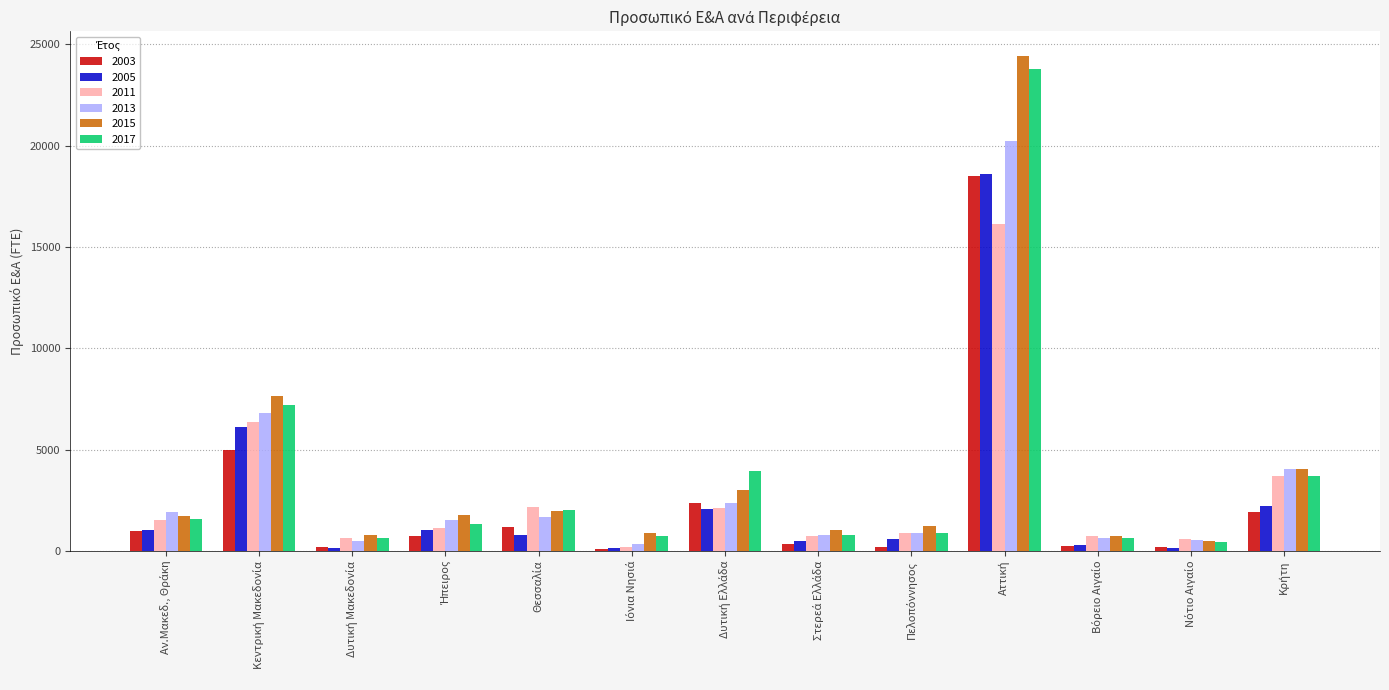

Which series has the largest range (max minus min)?

2015